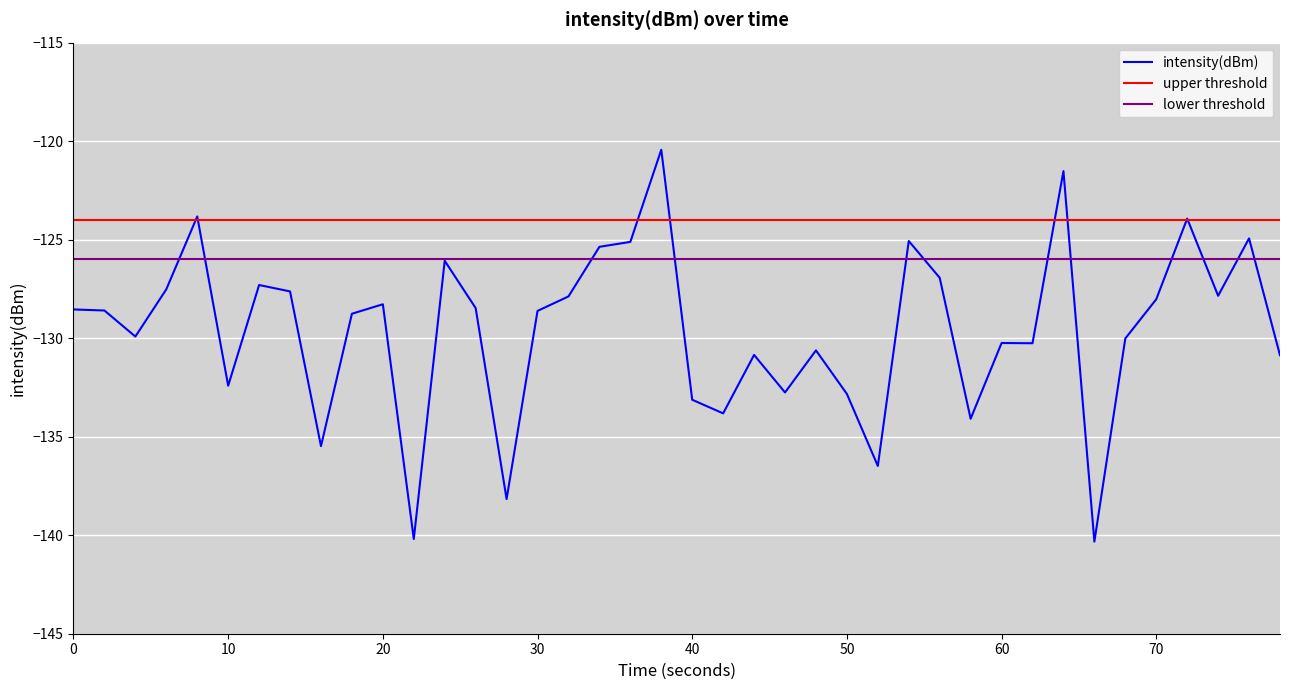

How many values are below -128?

25